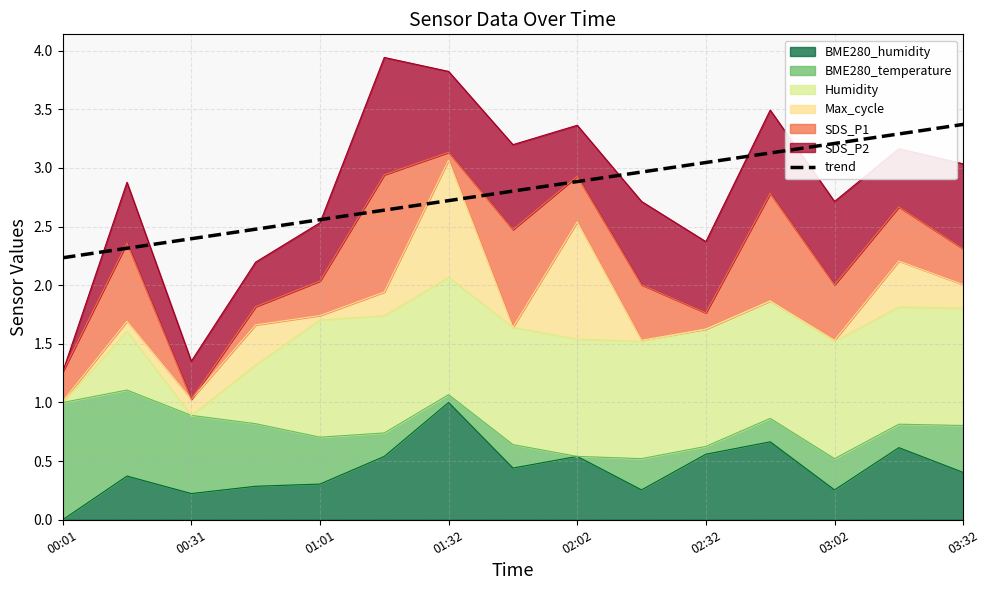

Which has a higher value, 14 or 9?

14